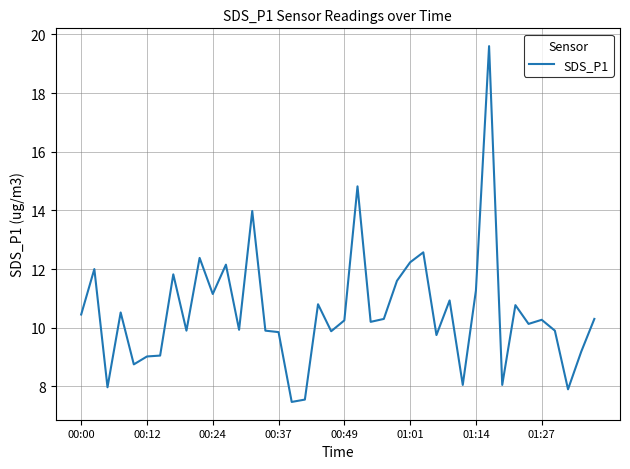

True or false: the data has more than 1 interior local peaks.

True